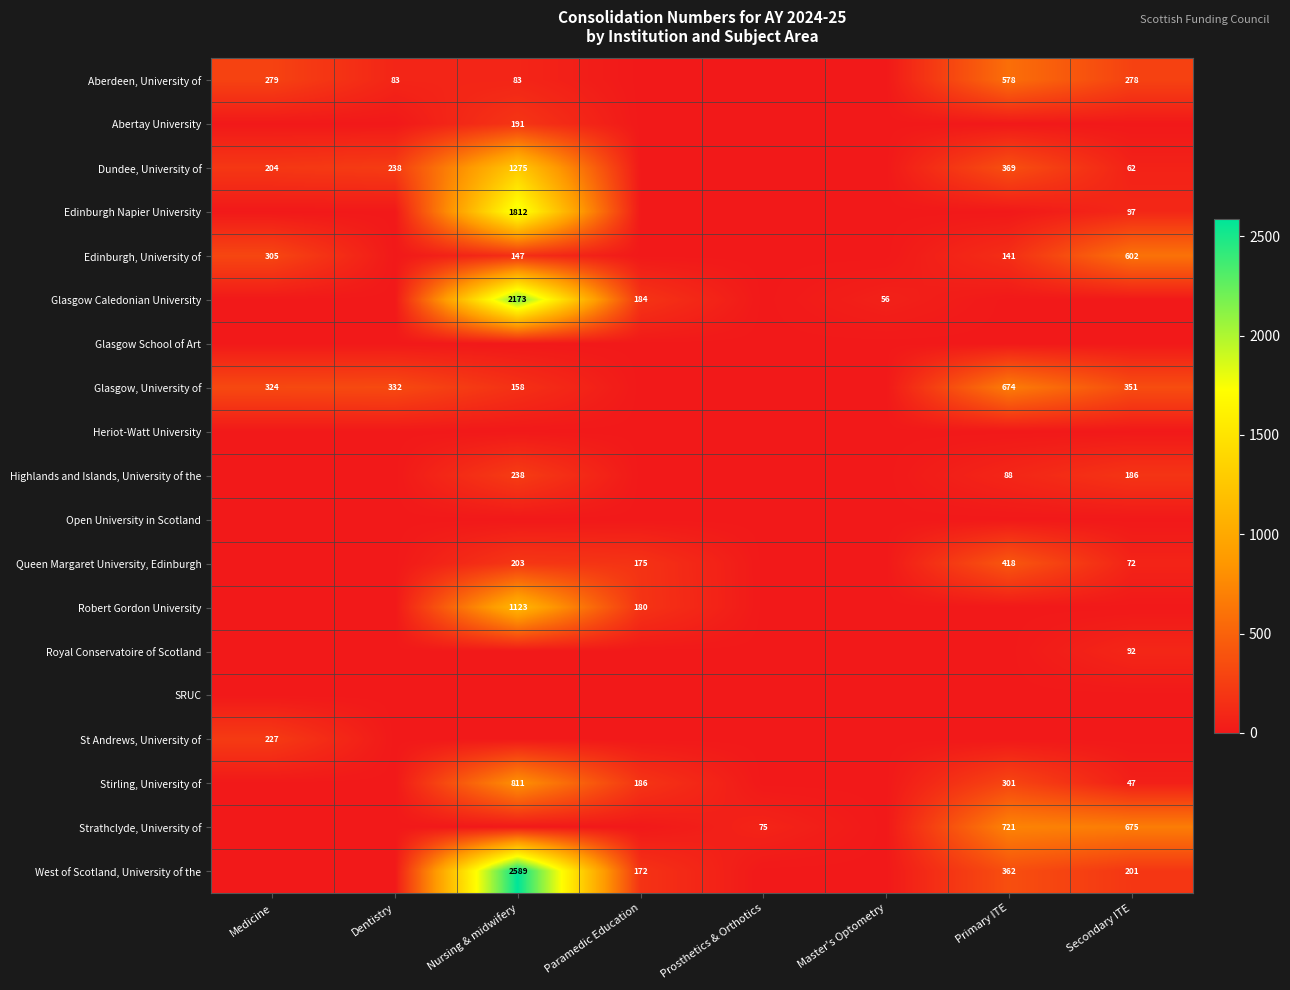

The value of West of Scotland, University of the at Paramedic Education is 172. True or false?

True